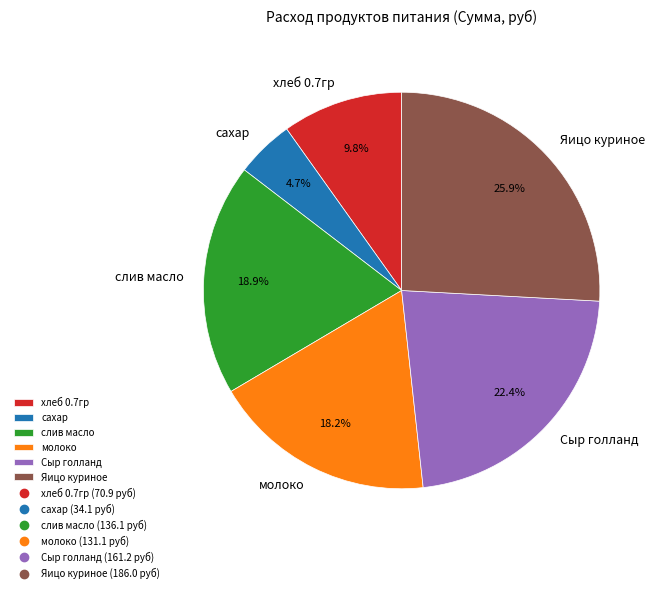

Between Яицо куриное and молоко, which is larger?

Яицо куриное